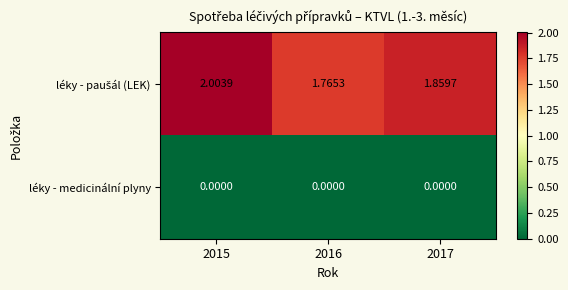

At which category is the sum across all series the highest?

2015